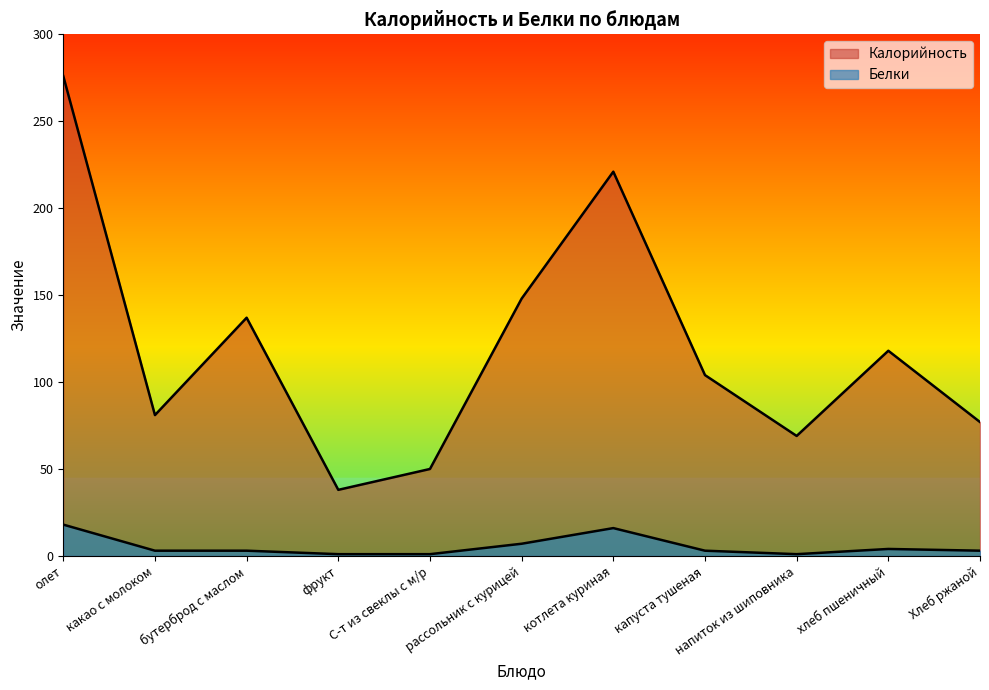

The Калорийность series shows 73 at рассольник с курицей. True or false?

False